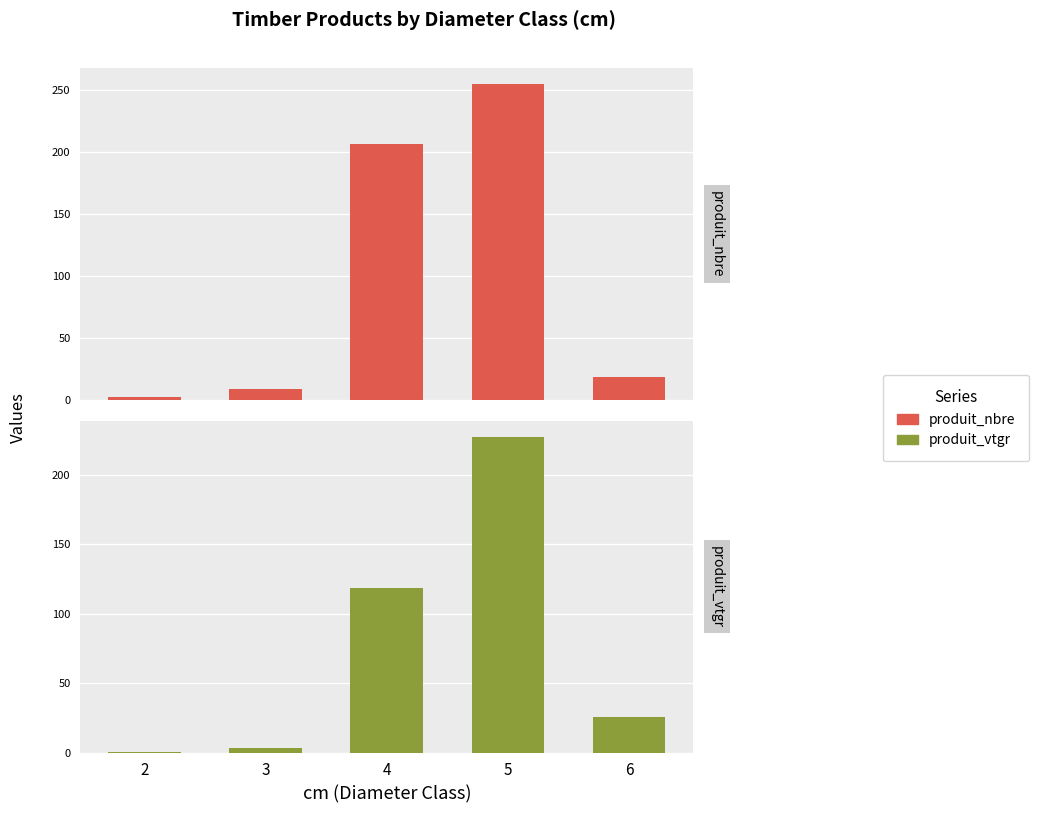

Count the number of data series in this chart.

2